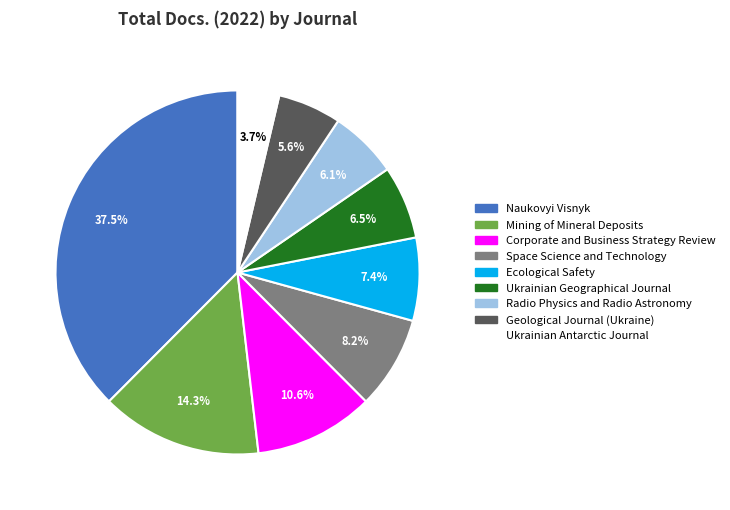

Is there a majority slice in this chart?

No